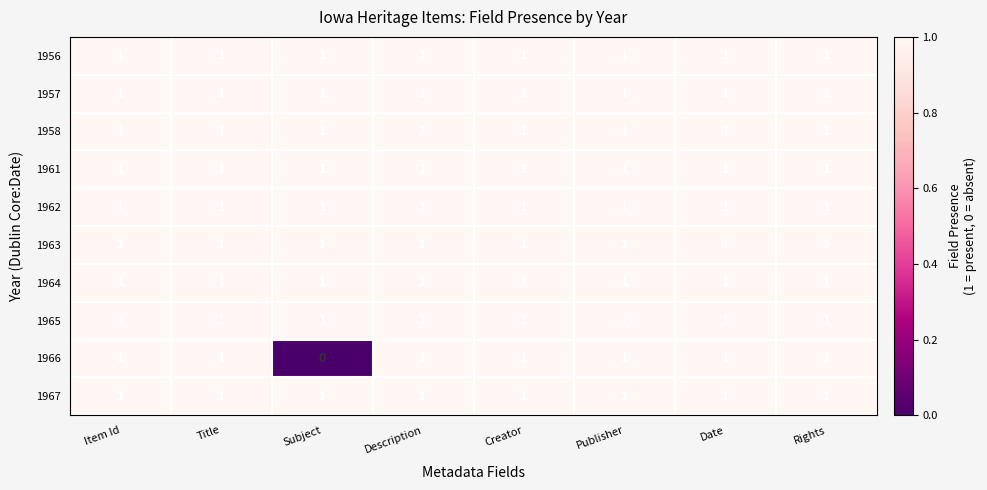

Count the 1966 values in the range 1 to 2.

7